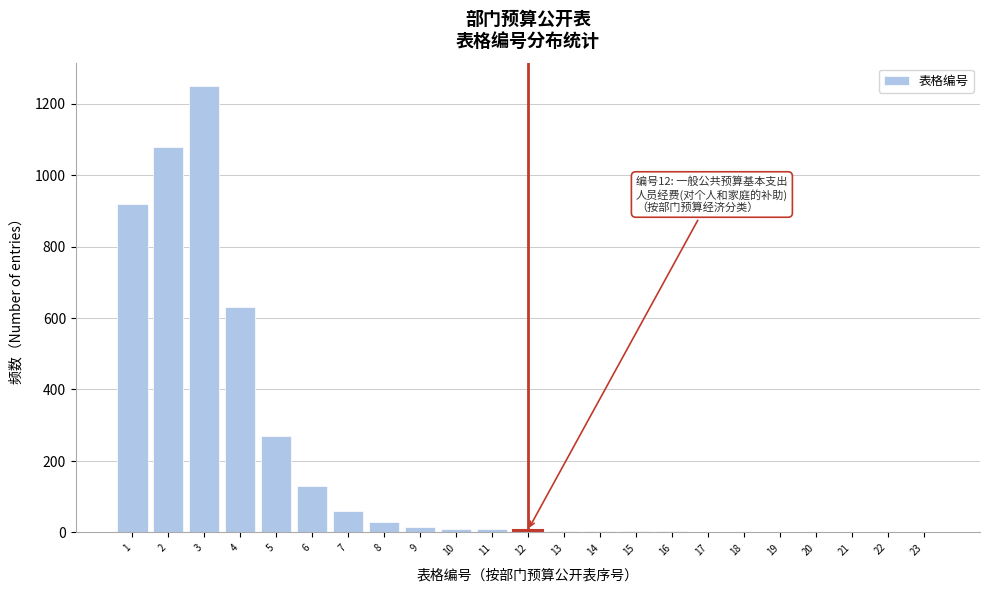

What is the sum of all values?

4434